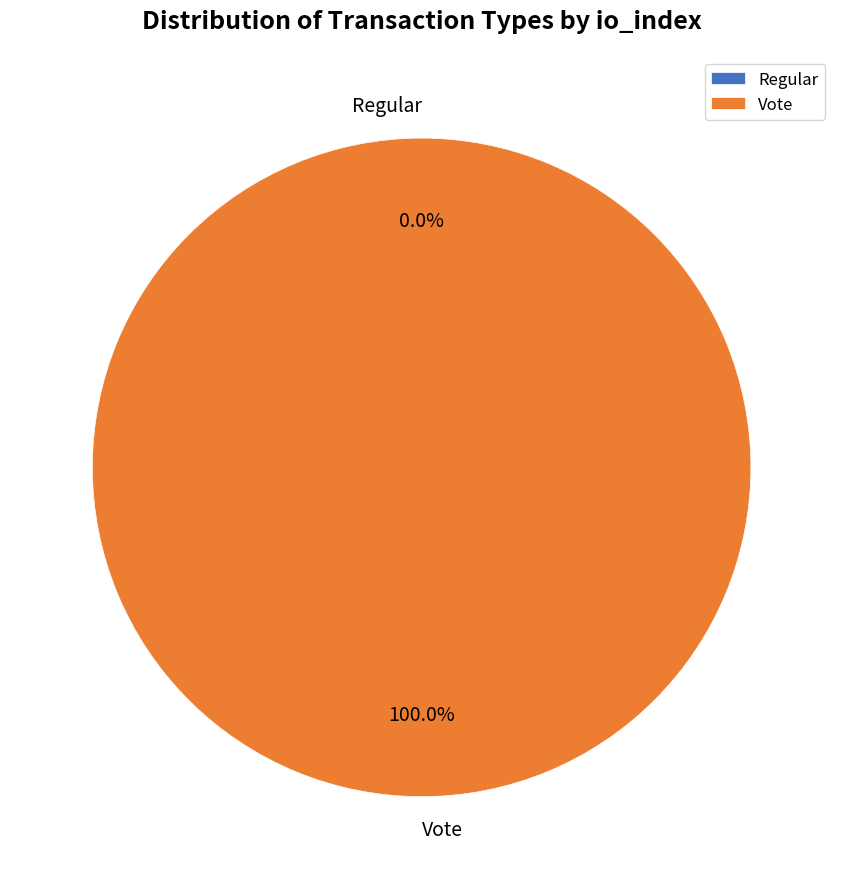

How many slices are in this pie chart?

2